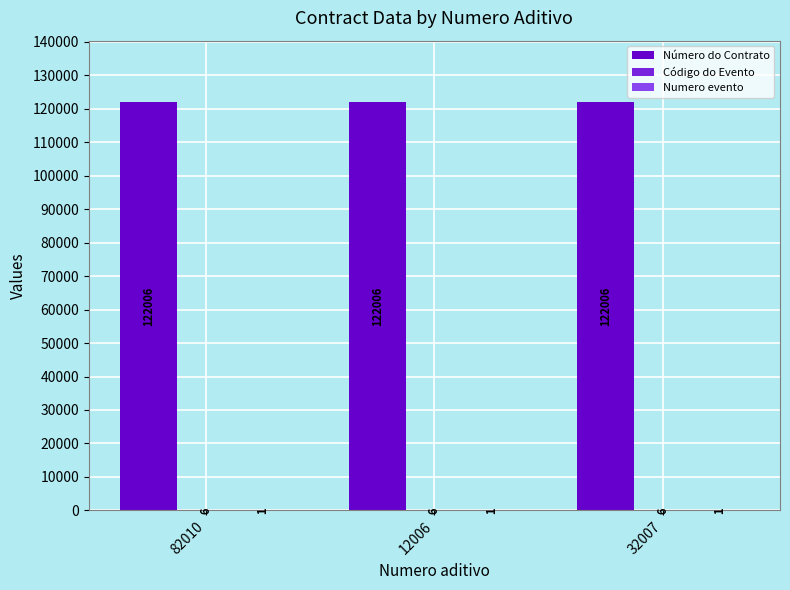

Which series has the largest total across all categories?

Número do Contrato